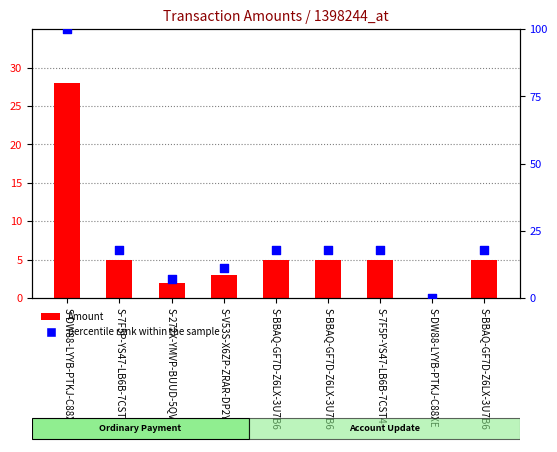

Which series has the widest spread of Y values?

percentile rank within the sample